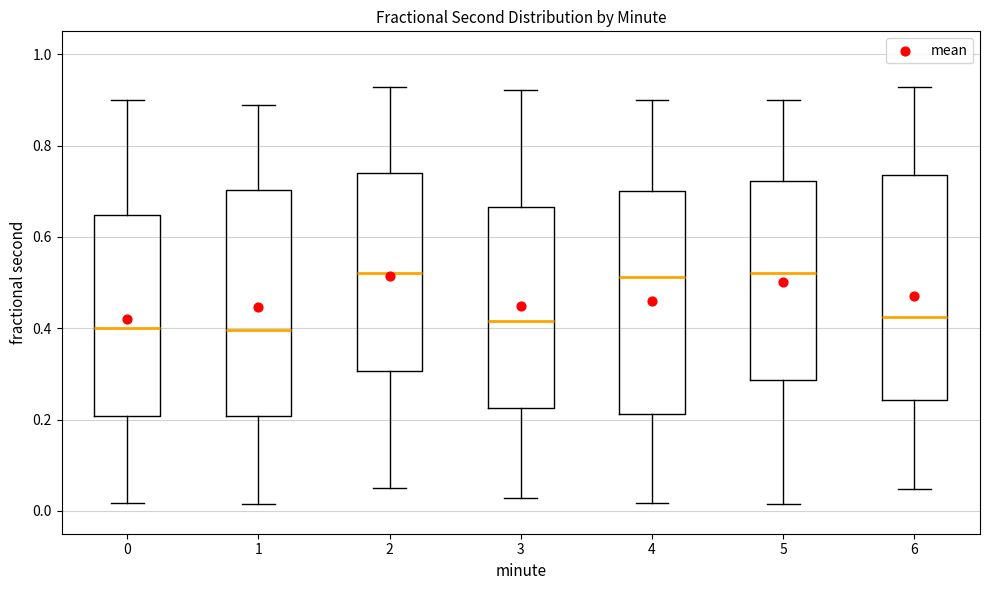

Reading left to right, read every box against the y-axis: the position of its median line, the range the box covers, and the ends of its whiskers. The values are not printed on the chart, so give them approximately, as read against the axis.

0: median 0.40, box 0.20 to 0.64, whiskers 0.02 to 0.90
1: median 0.40, box 0.20 to 0.70, whiskers 0.02 to 0.88
2: median 0.52, box 0.30 to 0.74, whiskers 0.06 to 0.92
3: median 0.42, box 0.22 to 0.66, whiskers 0.02 to 0.92
4: median 0.52, box 0.22 to 0.70, whiskers 0.02 to 0.90
5: median 0.52, box 0.28 to 0.72, whiskers 0.02 to 0.90
6: median 0.42, box 0.24 to 0.74, whiskers 0.04 to 0.92